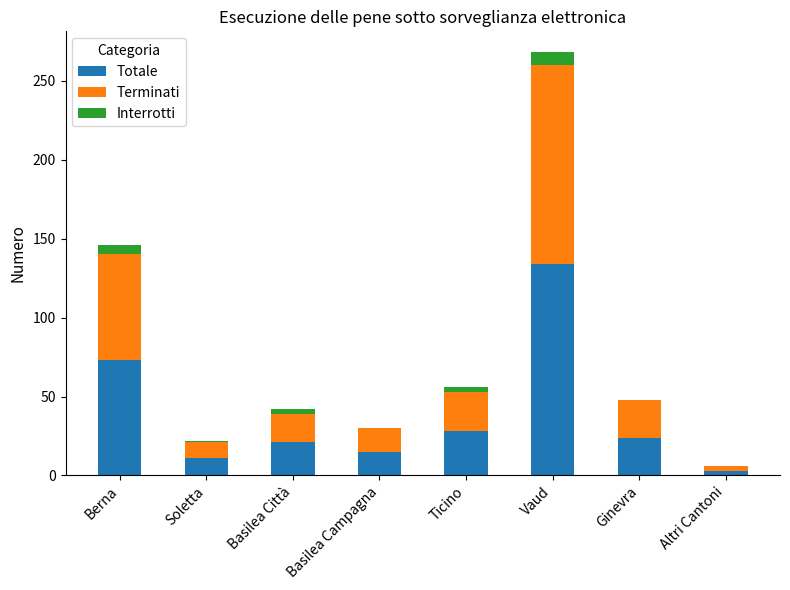

Reading left to right, transcribe the values for Totale.

Berna=73	Soletta=11	Basilea Città=21	Basilea Campagna=15	Ticino=28	Vaud=134	Ginevra=24	Altri Cantoni=3